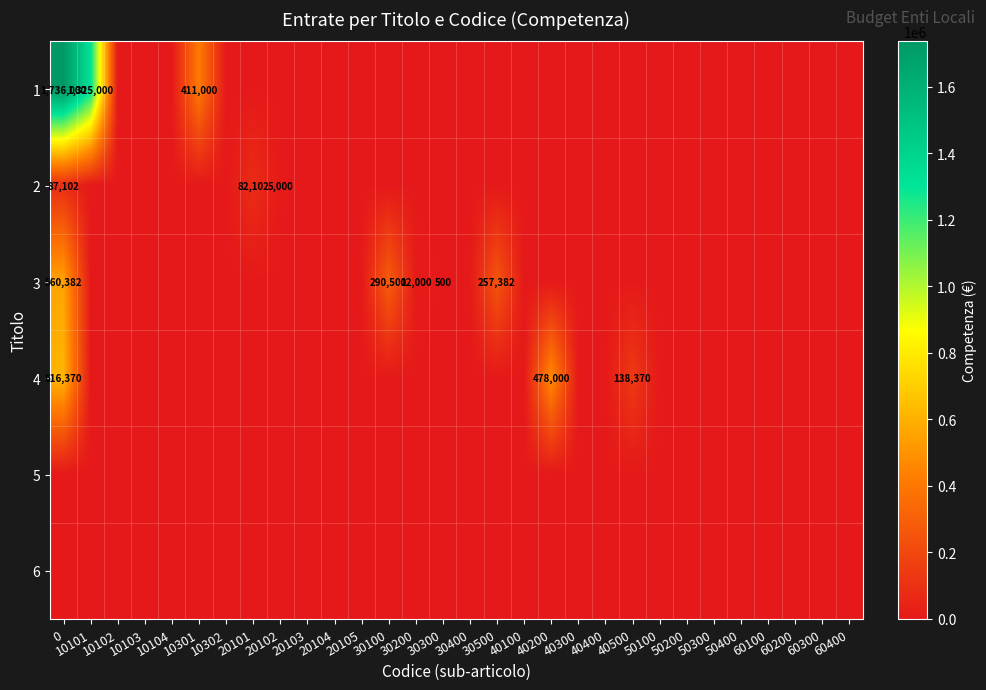

Which category has the lowest value across all series?

10102